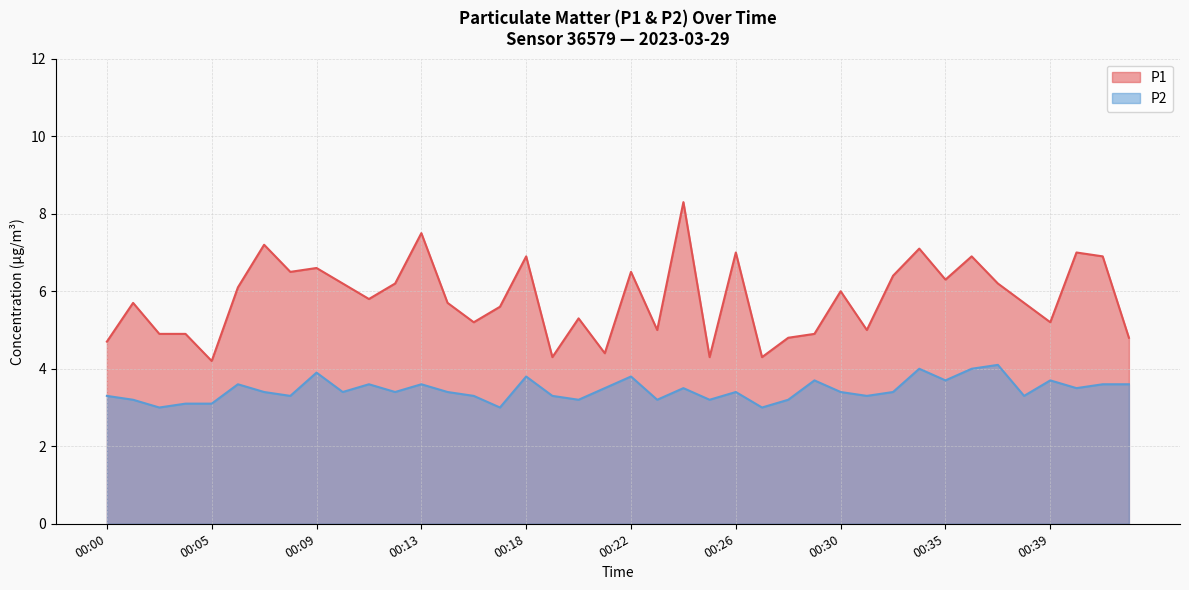

List the series in order of their peak value, highest first.

P1, P2